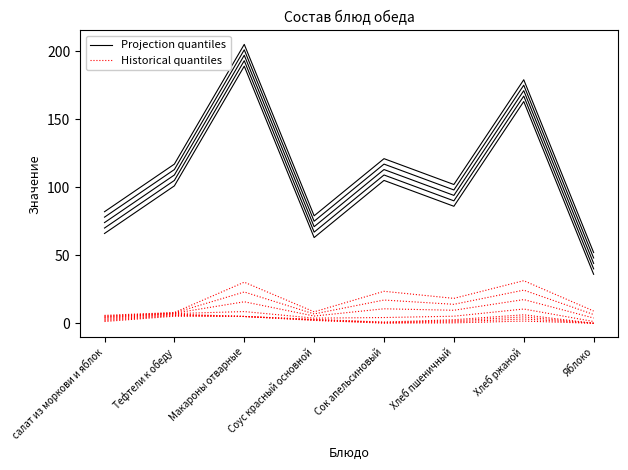

How many lines are shown in the chart?

2